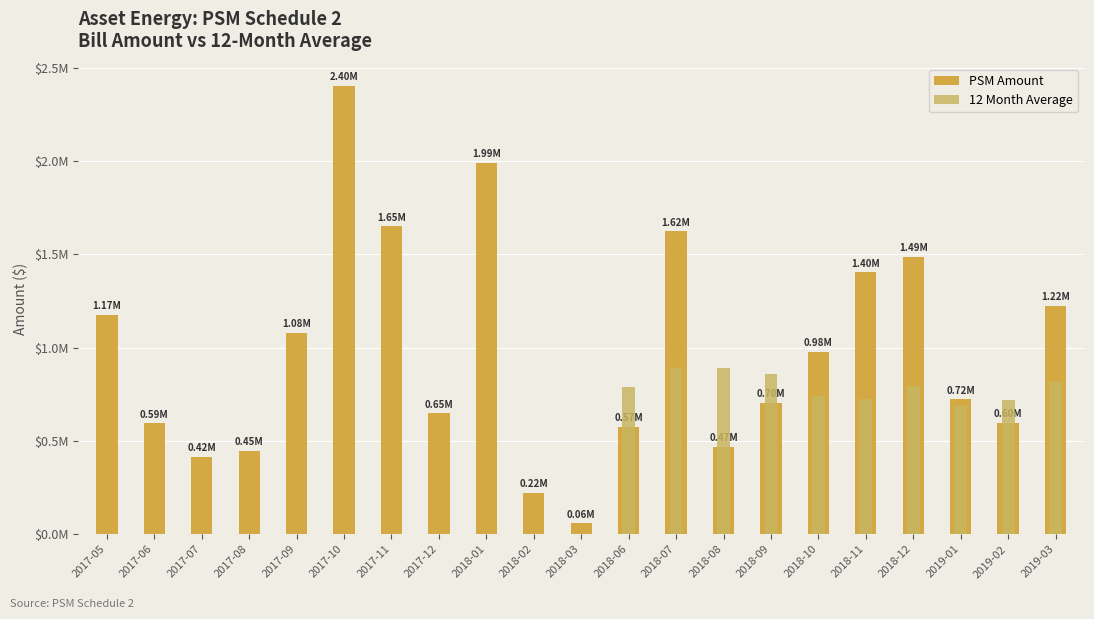

Which category has the lowest value in the PSM Amount series?

2018-03